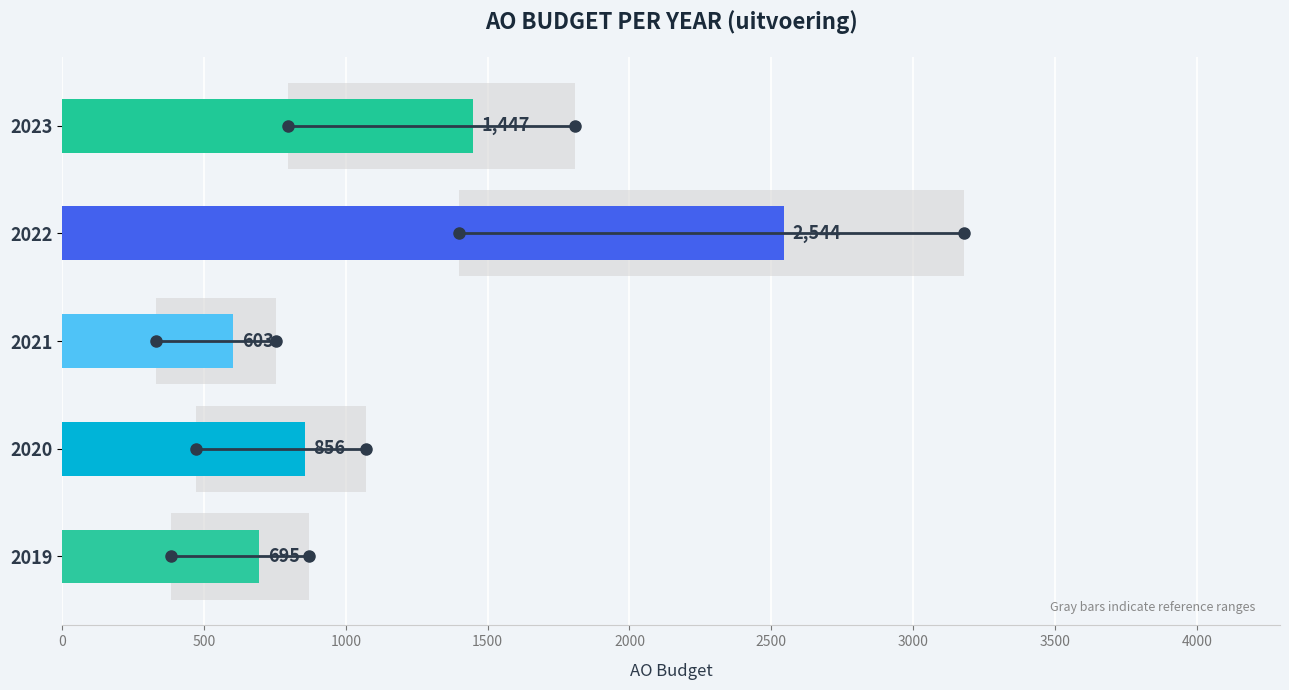

At which label is the value closest to 1573?

2023